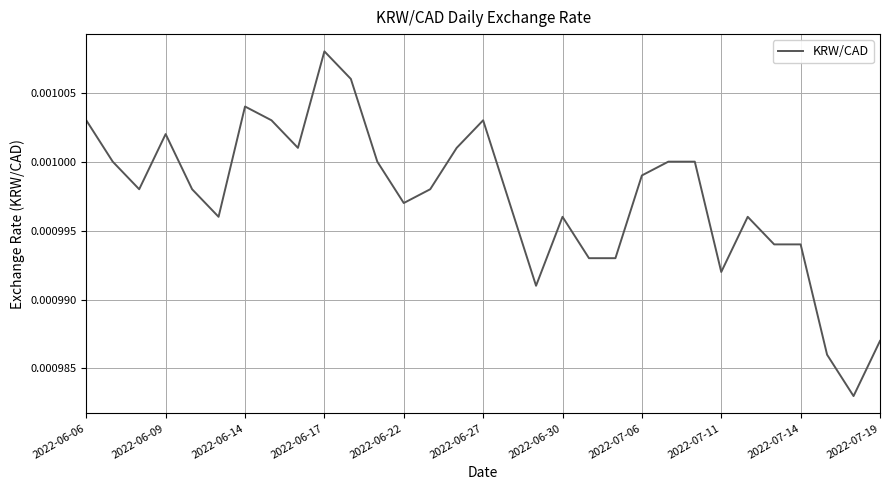

At which category does the data reach its first local peak?

2022-06-09